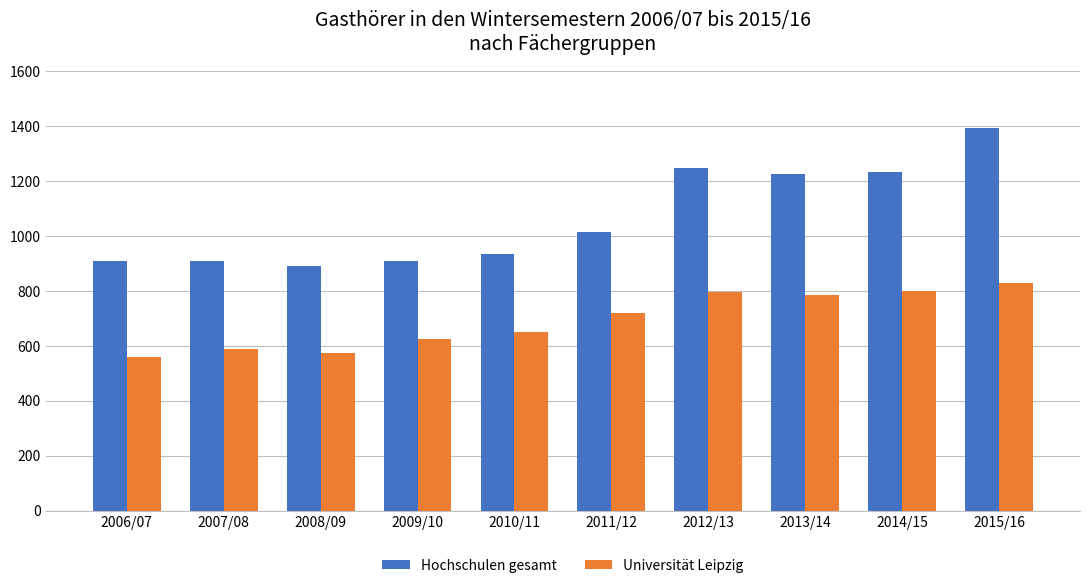

Are the bars grouped side by side (vs. stacked)?

Yes